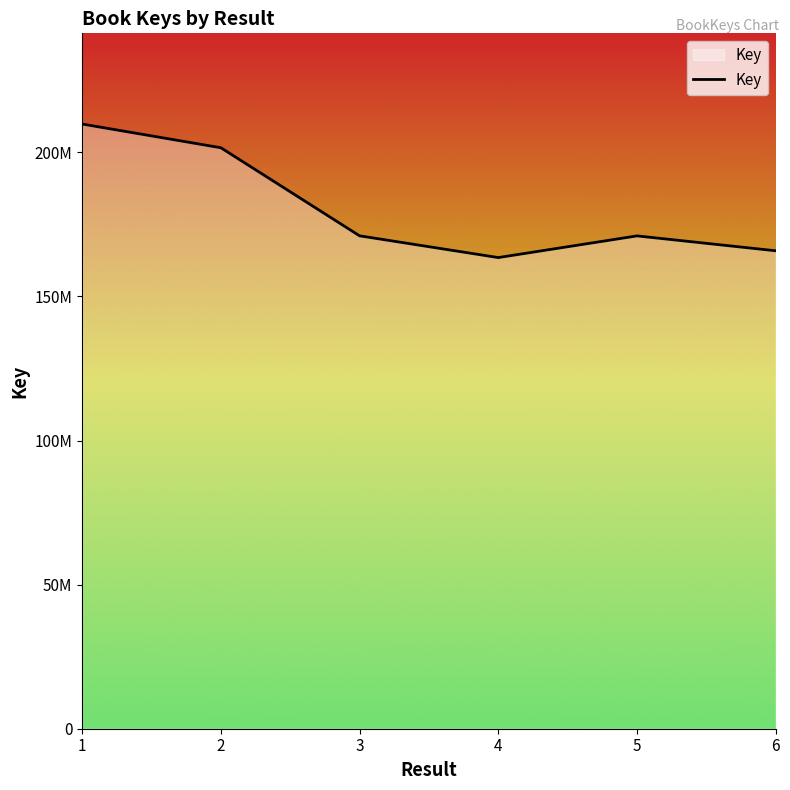

Does the chart have visible grid lines?

No